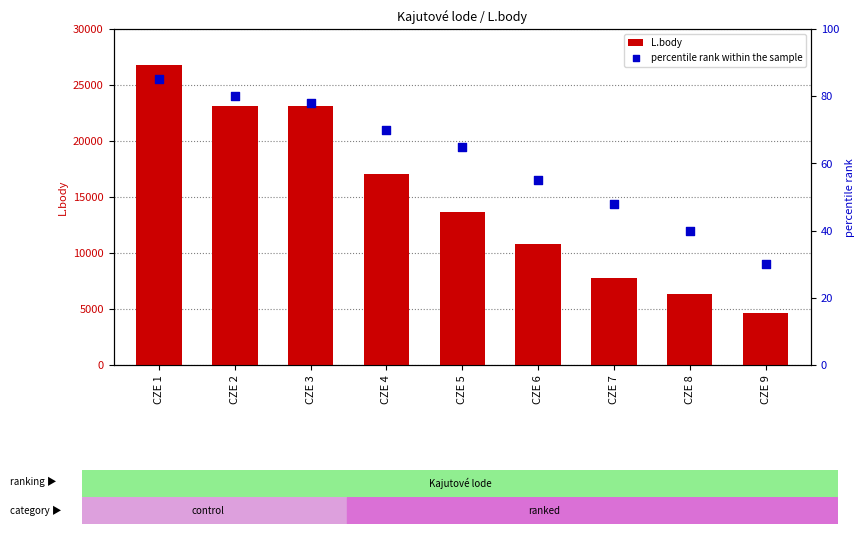

At which category is the sum across all series the highest?

CZE 1